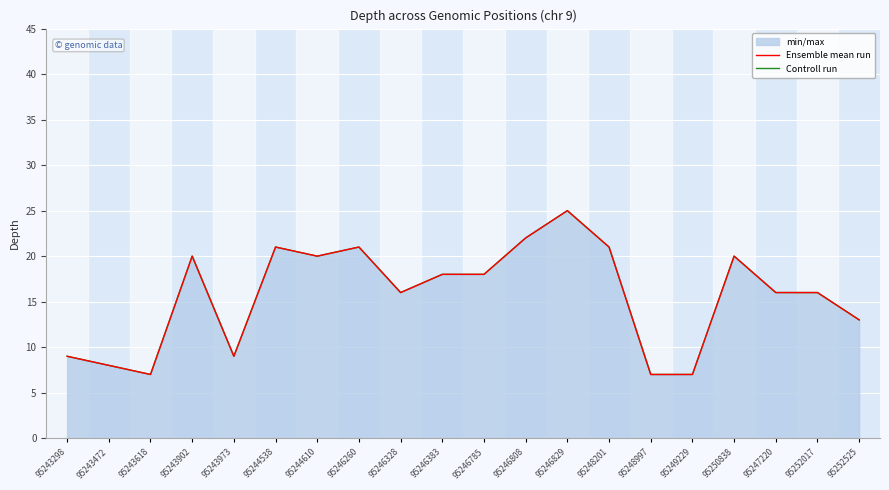

What is the label of the 11th point from the left?

95246785